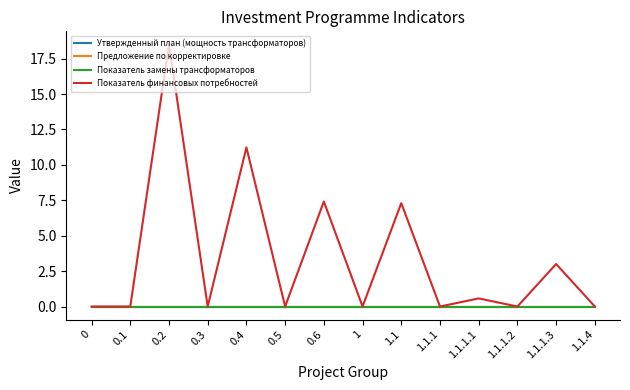

True or false: Предложение по корректировке has a value of 0.0 at 1.

True